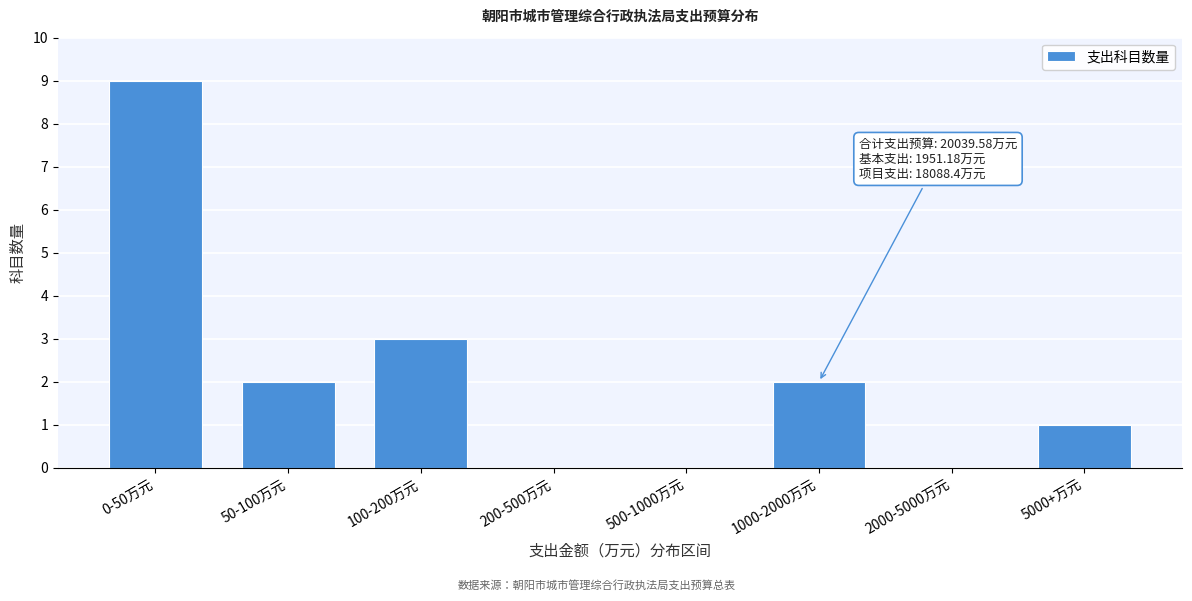

Reading left to right, transcribe all the data shown in this chart.

0-50万元=9	50-100万元=2	100-200万元=3	200-500万元=0	500-1000万元=0	1000-2000万元=2	2000-5000万元=0	5000+万元=1